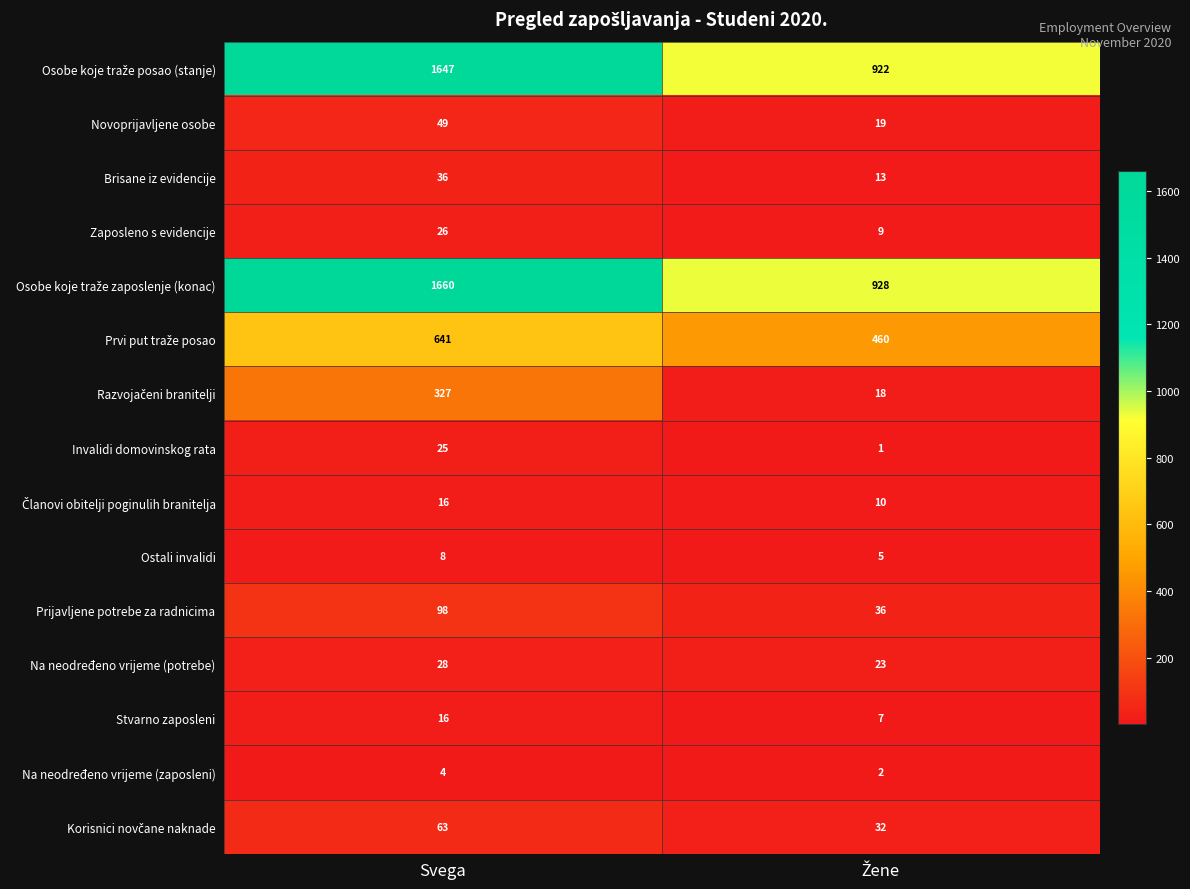

What is the difference between the highest and lowest values at Svega?

1656